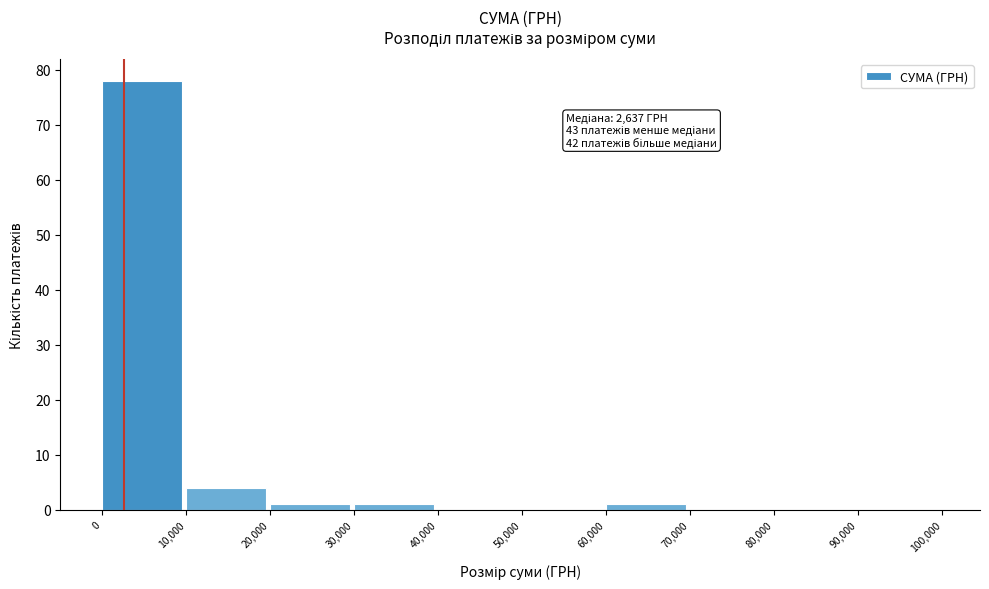

Over which range of the x-axis is the bar tallest?

0 to 10,000